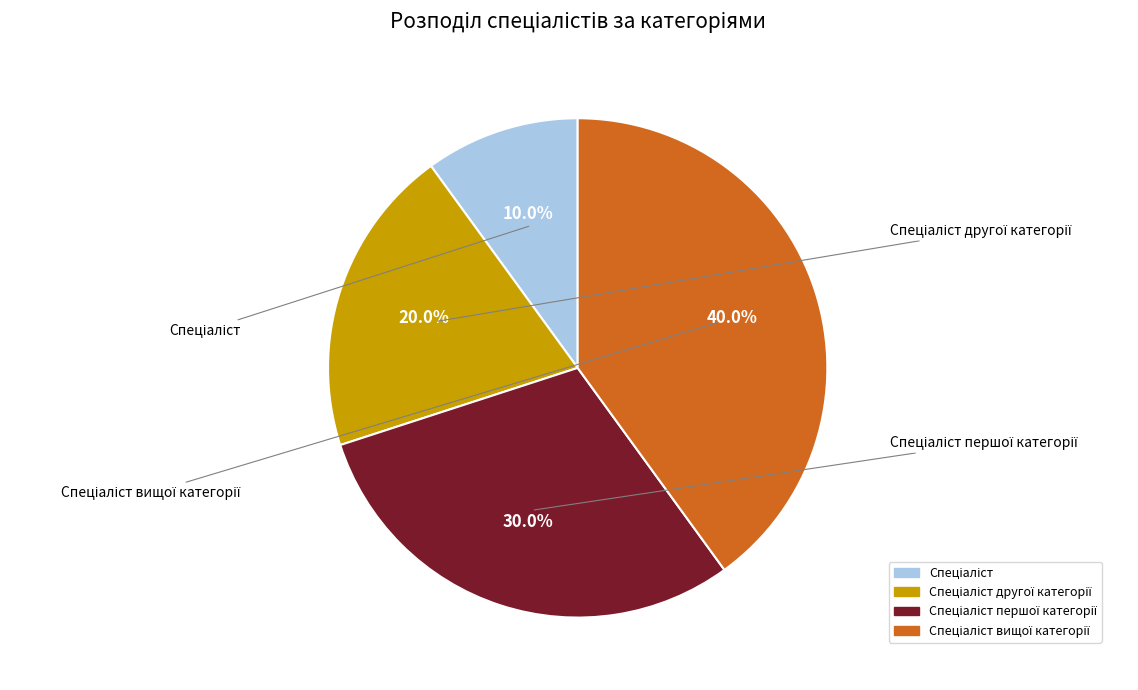

Does any single category account for the majority?

No